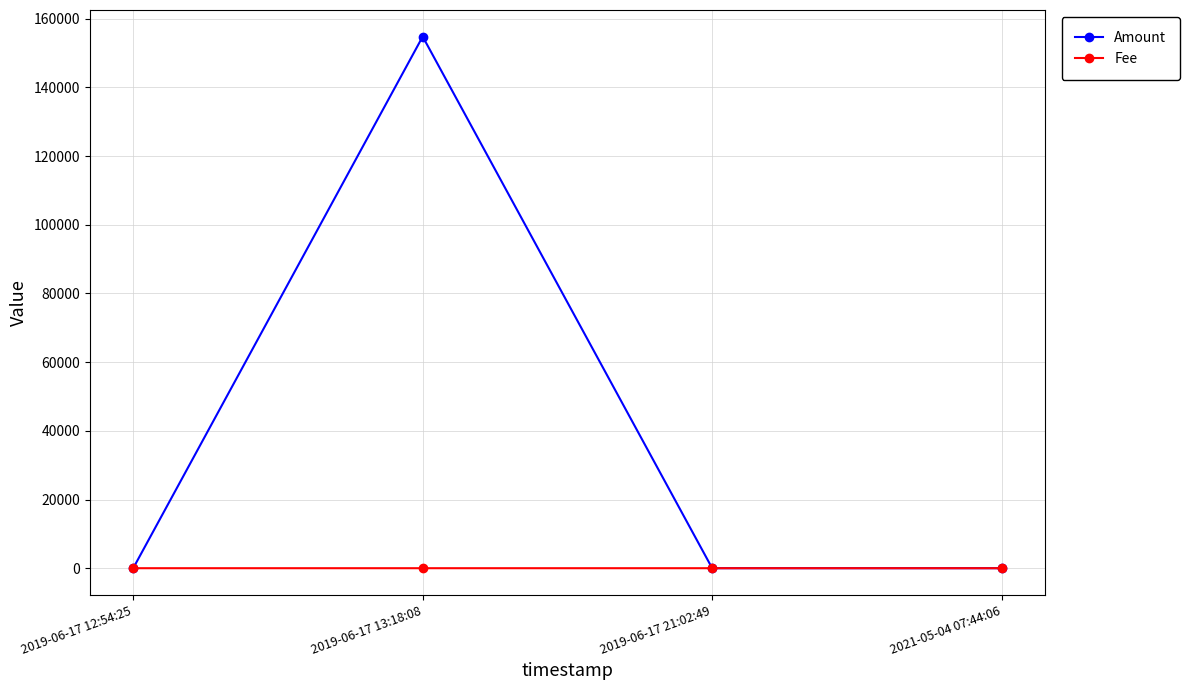

At which category is the sum across all series the highest?

2019-06-17 13:18:08